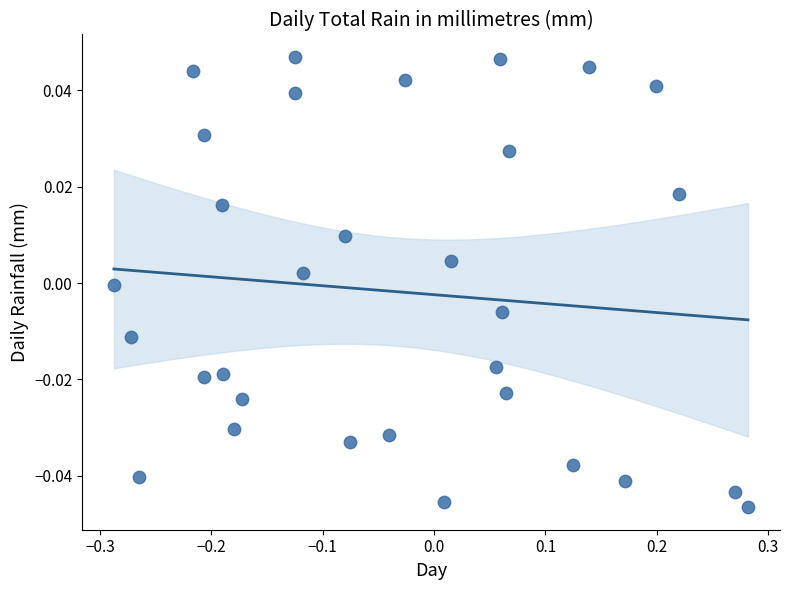

What is the range of X values (max minus min)?

0.6